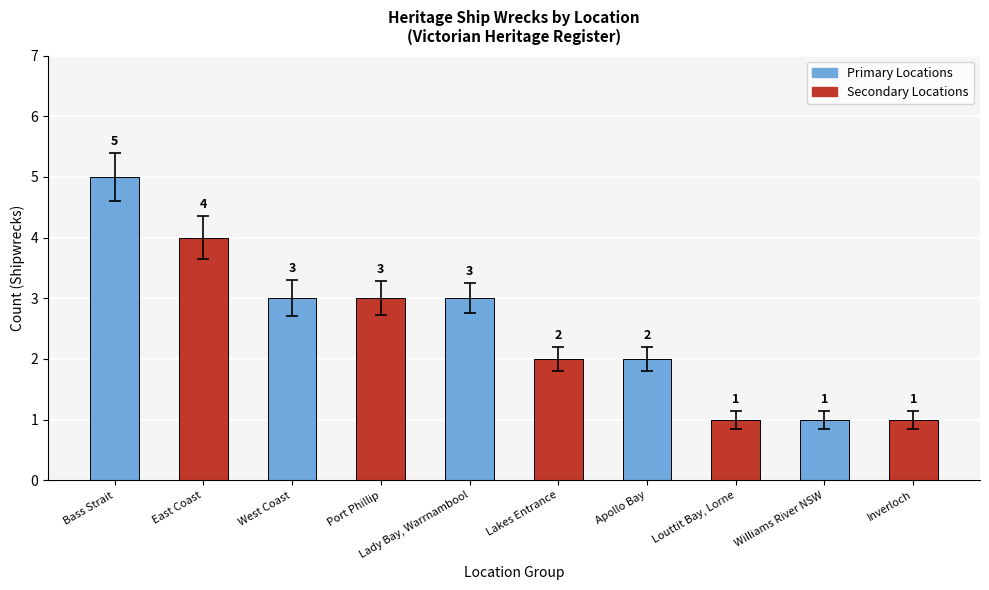

Count the number of categories in the chart.

10